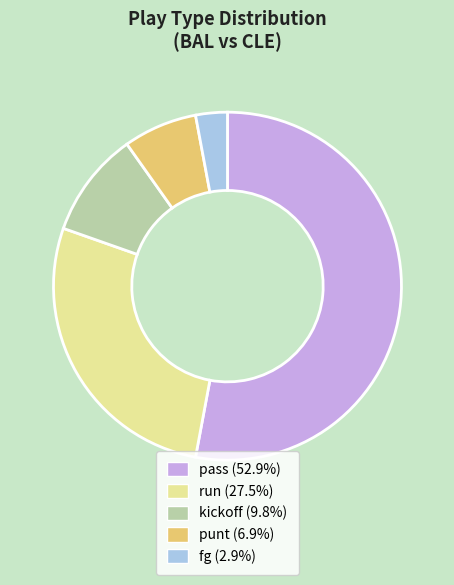

Rank the categories by value from highest to lowest.

pass, run, kickoff, punt, fg